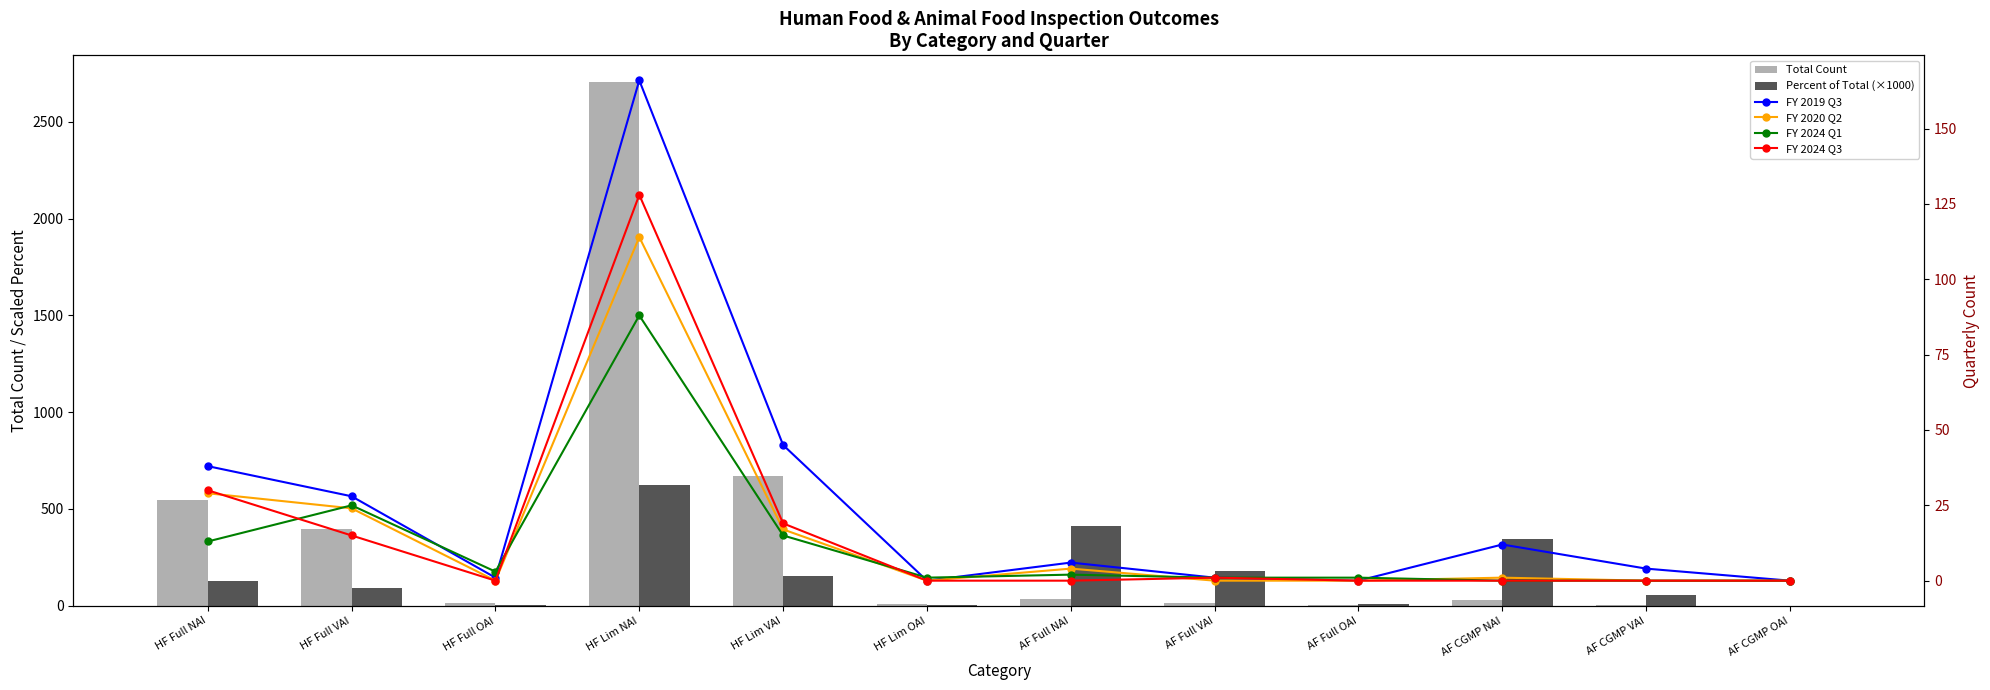

How many series are shown in this chart?

6